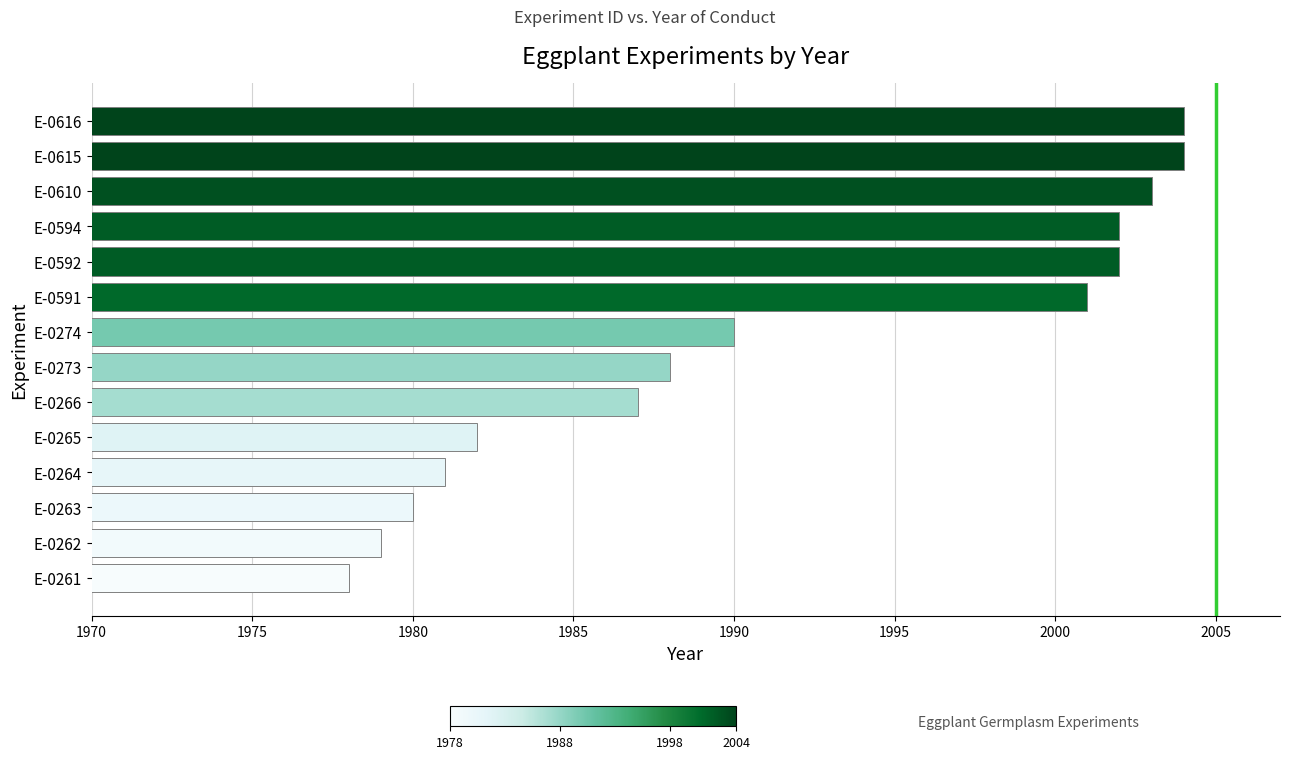

Reading bottom to top, what are all the values shown in this chart?

1978	1979	1980	1981	1982	1987	1988	1990	2001	2002	2002	2003	2004	2004